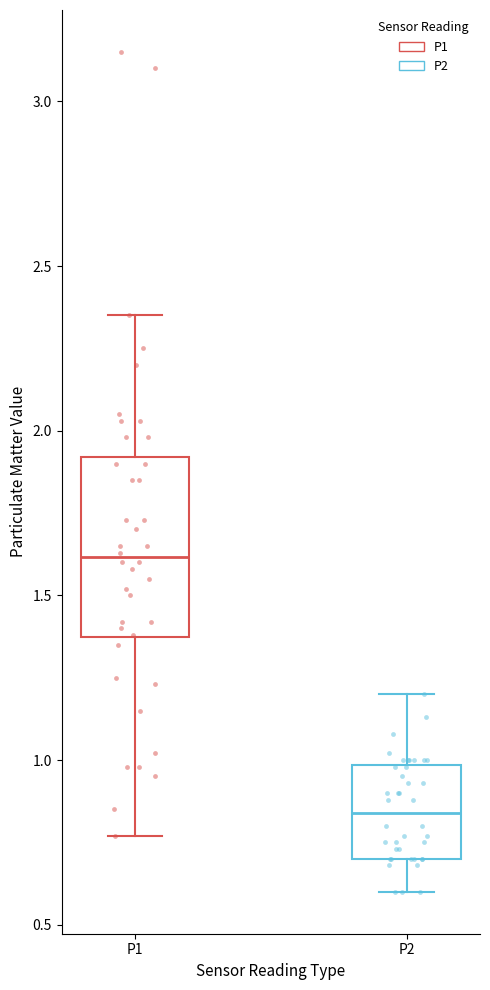

Reading left to right, transcribe this box plot: for each box, give where its median line is, the range the box spans, and where its two whiskers end, as read against the y-axis. The values are not printed on the chart, so give them approximately, as read against the axis.

P1: median 1.60, box 1.35 to 1.90, whiskers 0.75 to 2.35
P2: median 0.85, box 0.70 to 1.00, whiskers 0.60 to 1.20